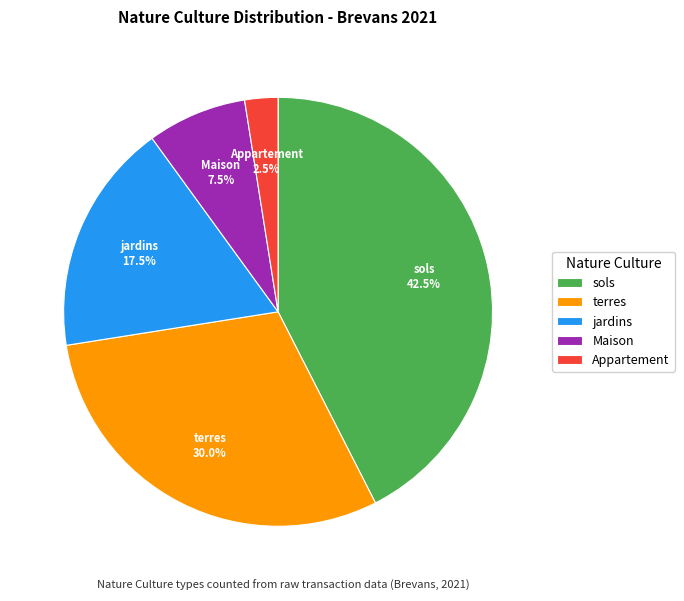

What percentage do Maison and Appartement together represent?

10.0%